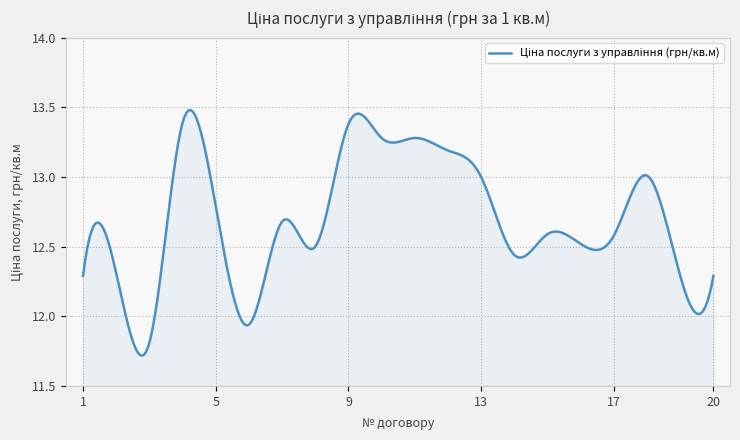

How many lines are shown in the chart?

1